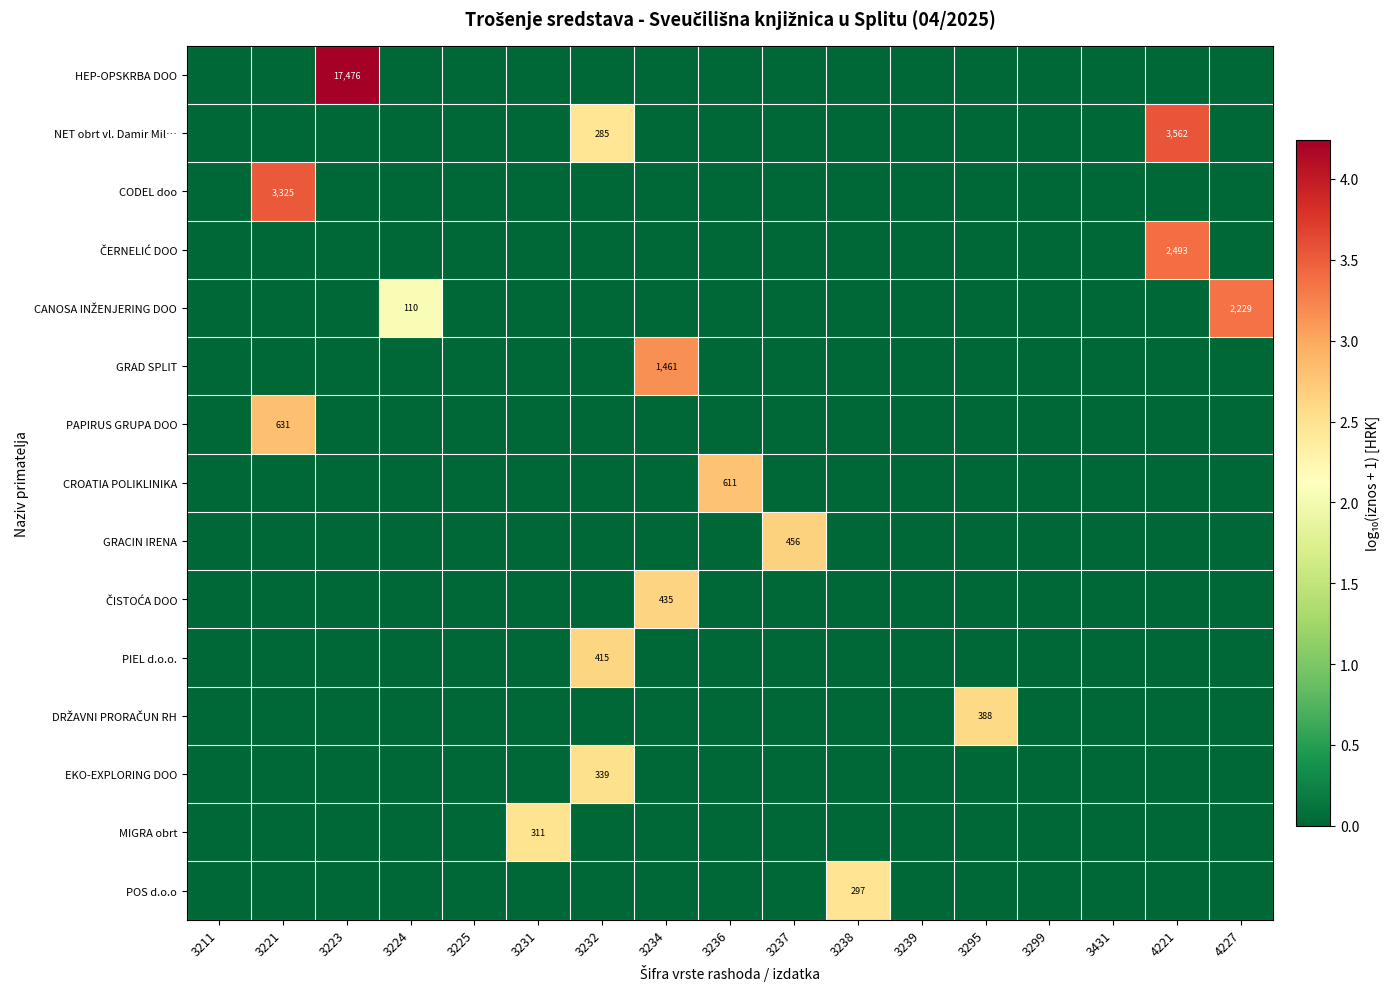

What is the difference between the maximum and second lowest values in the GRACIN IRENA series?

2.7